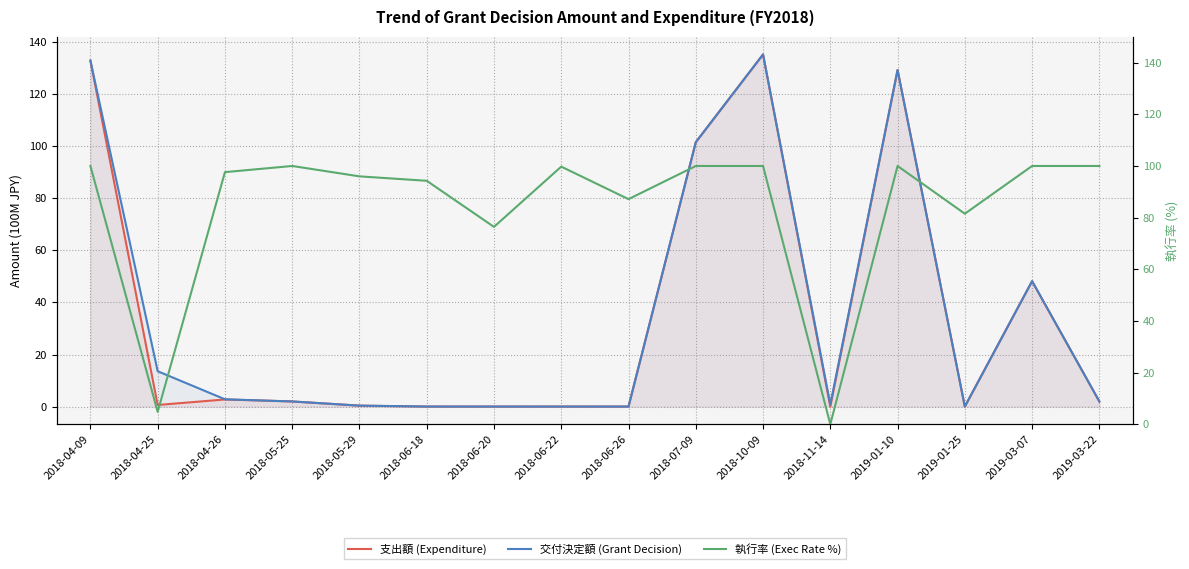

Reading right to left, what are all the values shown in this chart?

支出額 (Expenditure): 2.0	48.1	0.0	129.1	0.0	135.1	101.4	0.0	0.0	0.0	0.0	0.4	2.0	2.8	0.7	132.7
交付決定額 (Grant Decision): 2.0	48.1	0.1	129.1	0.8	135.1	101.4	0.0	0.0	0.1	0.1	0.4	2.0	2.8	13.6	132.7
執行率 (Exec Rate %): 100.0	100.0	81.5	100.0	0.0	100.0	100.0	87.2	99.7	76.4	94.3	96.0	100.0	97.6	4.8	100.0